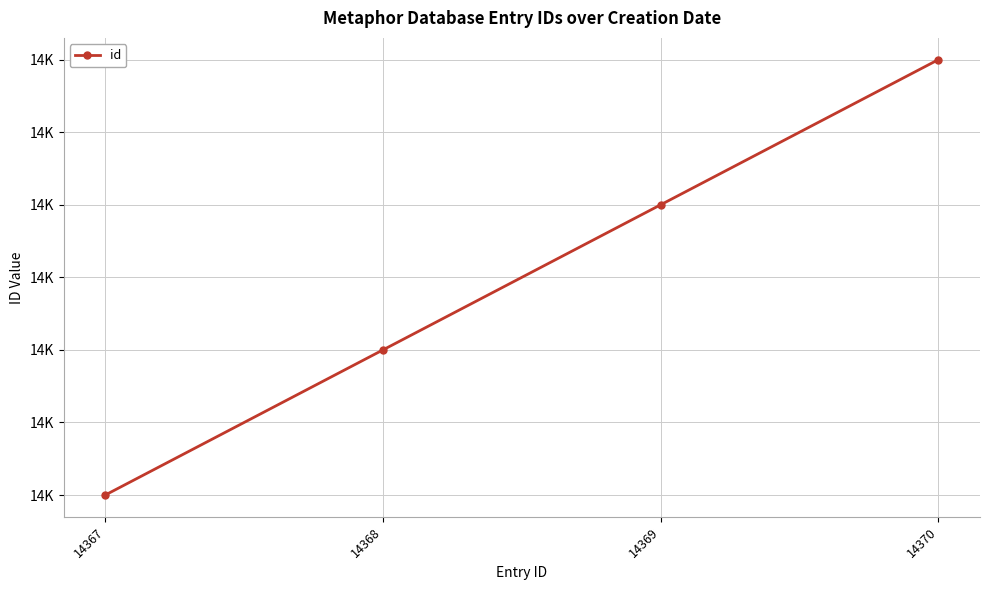

Rank the categories by value from lowest to highest.

14367, 14368, 14369, 14370